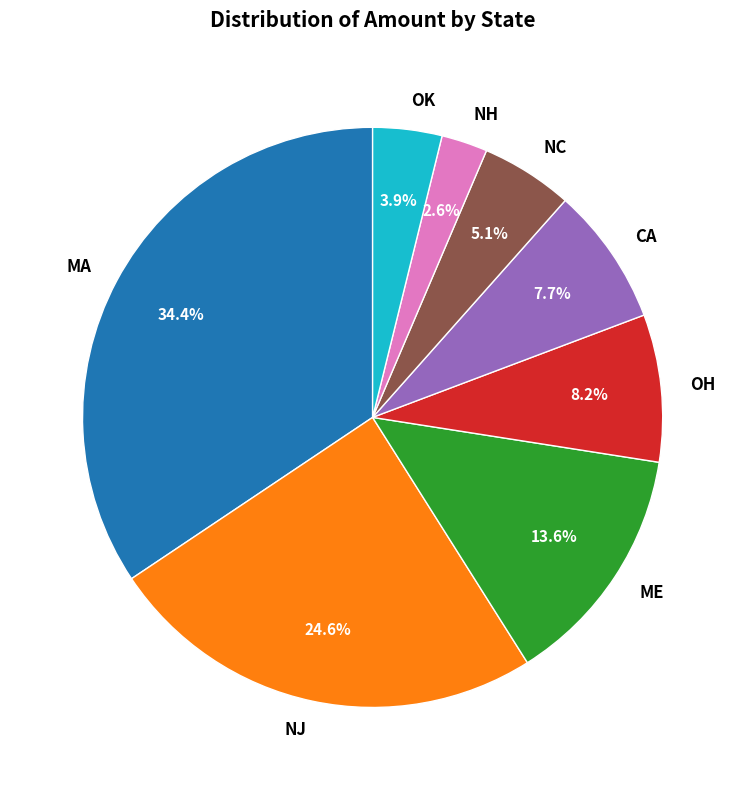

To the nearest percent, what percentage of the pie is NH?

3%